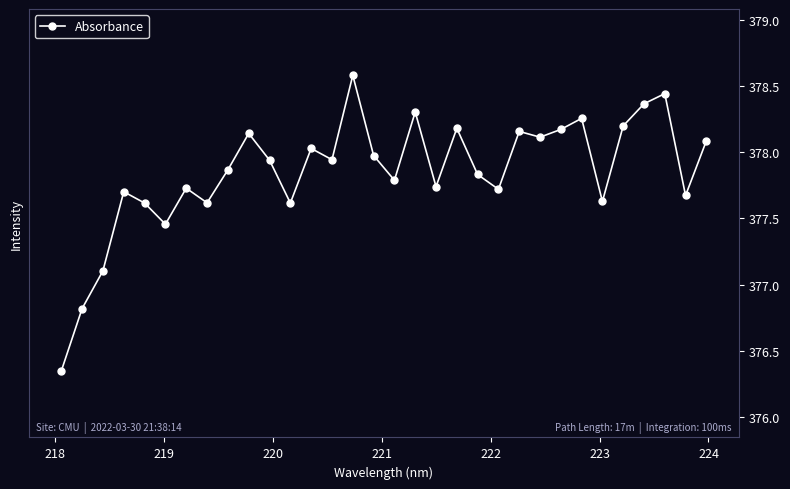

True or false: the data has more than 0 interior local peaks.

True